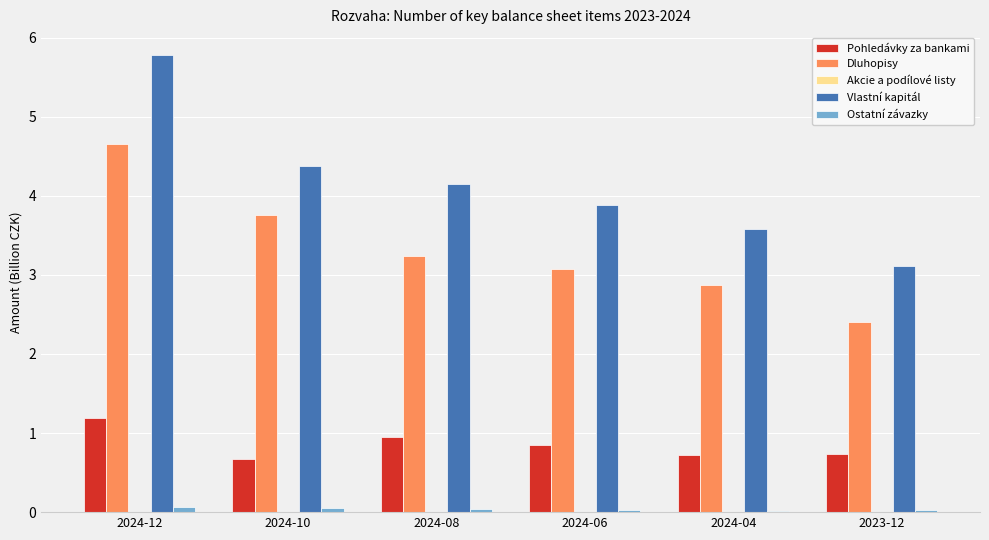

Between 2024-12 and 2024-04, which series saw the biggest shift?

Vlastní kapitál